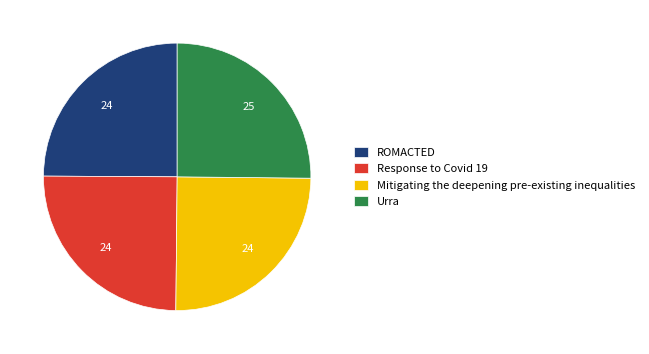

Is there a majority slice in this chart?

No